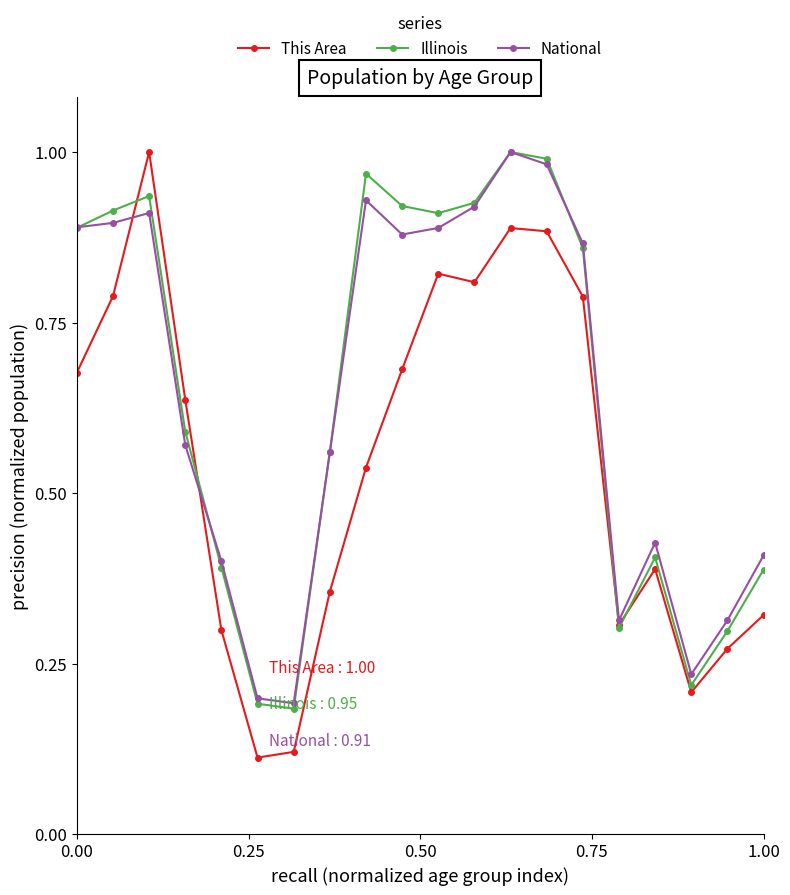

At how many categories does at least one series exceed 0?

20